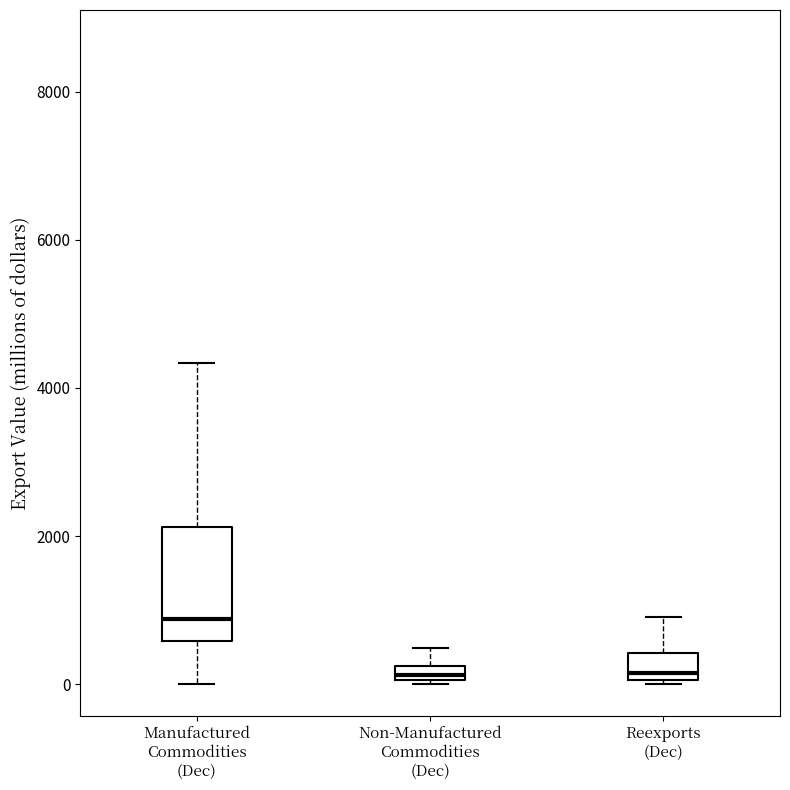

Which box's median line is the highest?

Manufactured Commodities (Dec)